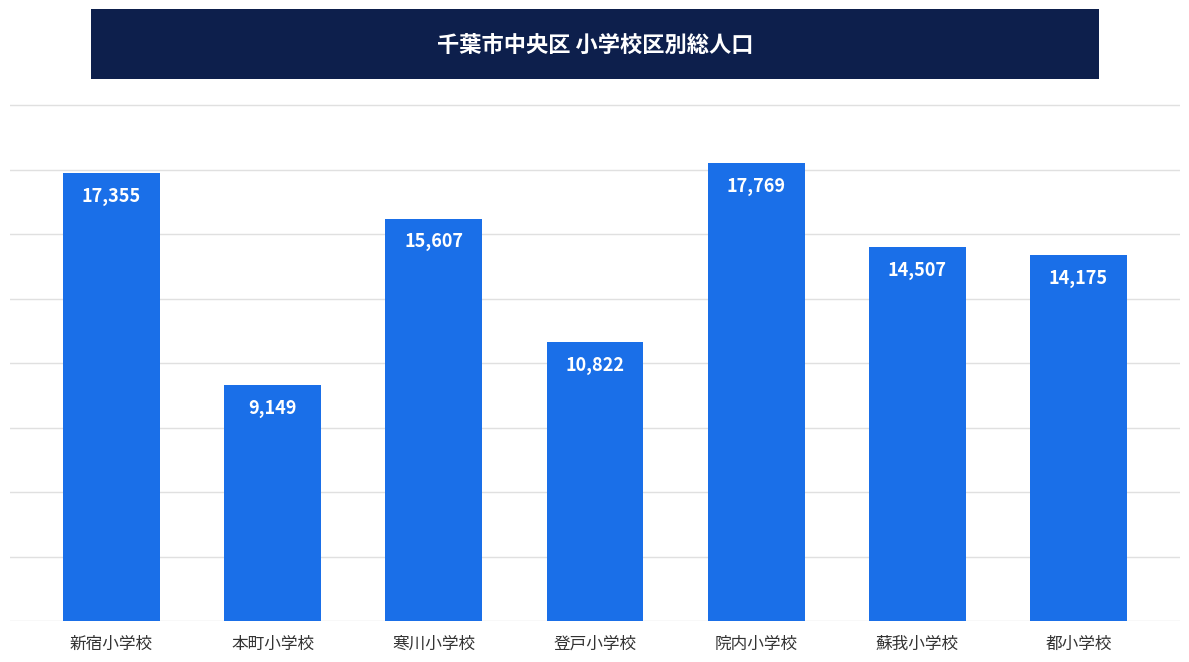

Which label corresponds to the smallest value in the chart?

本町小学校